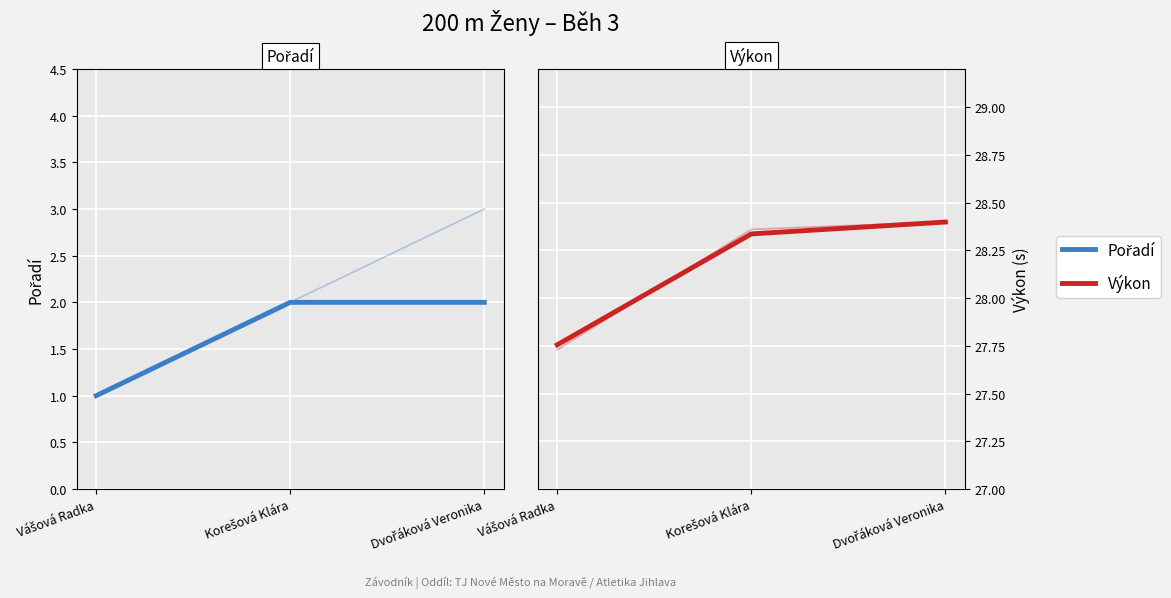

At which label does Výkon first exceed 28?

Korešová Klára